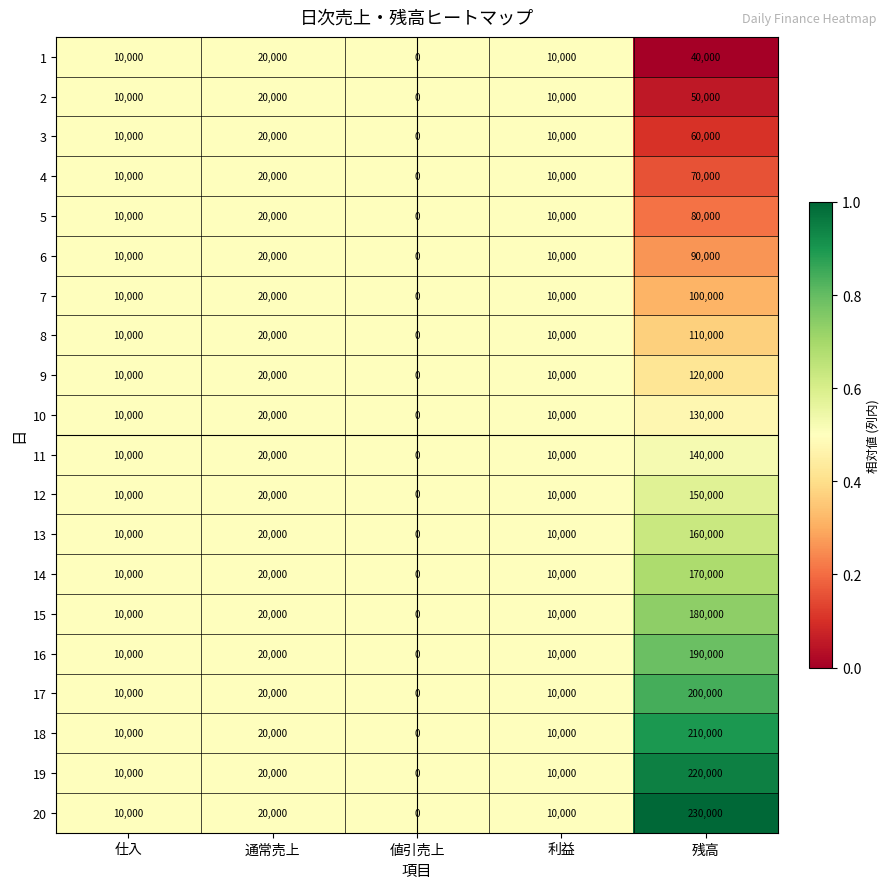

How many data points does each series have?

5